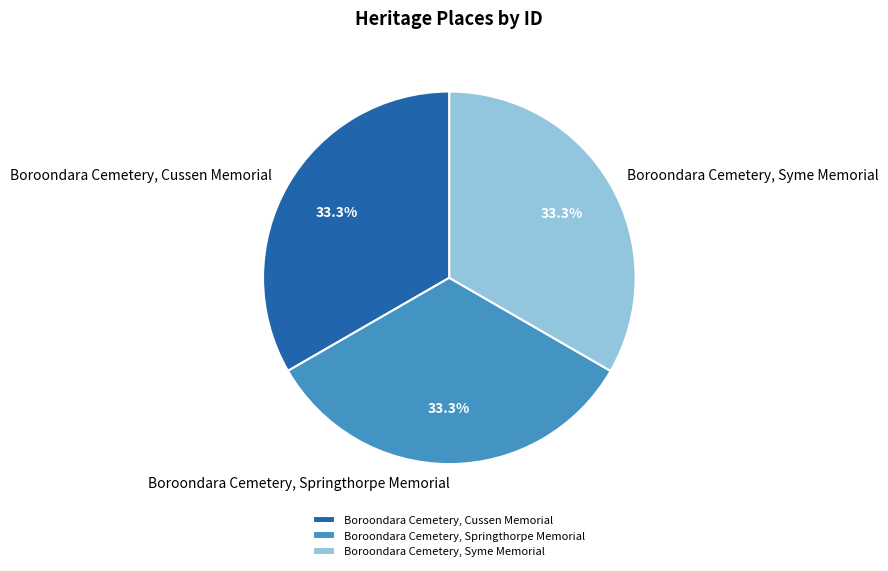

To the nearest percent, what is the average slice percentage?

33%